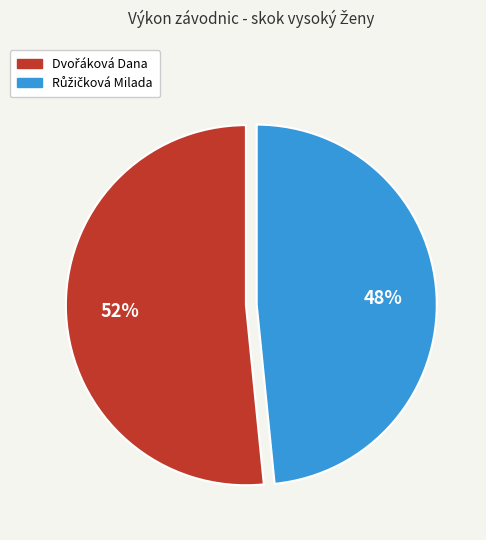

To the nearest percent, what is the average slice percentage?

50%